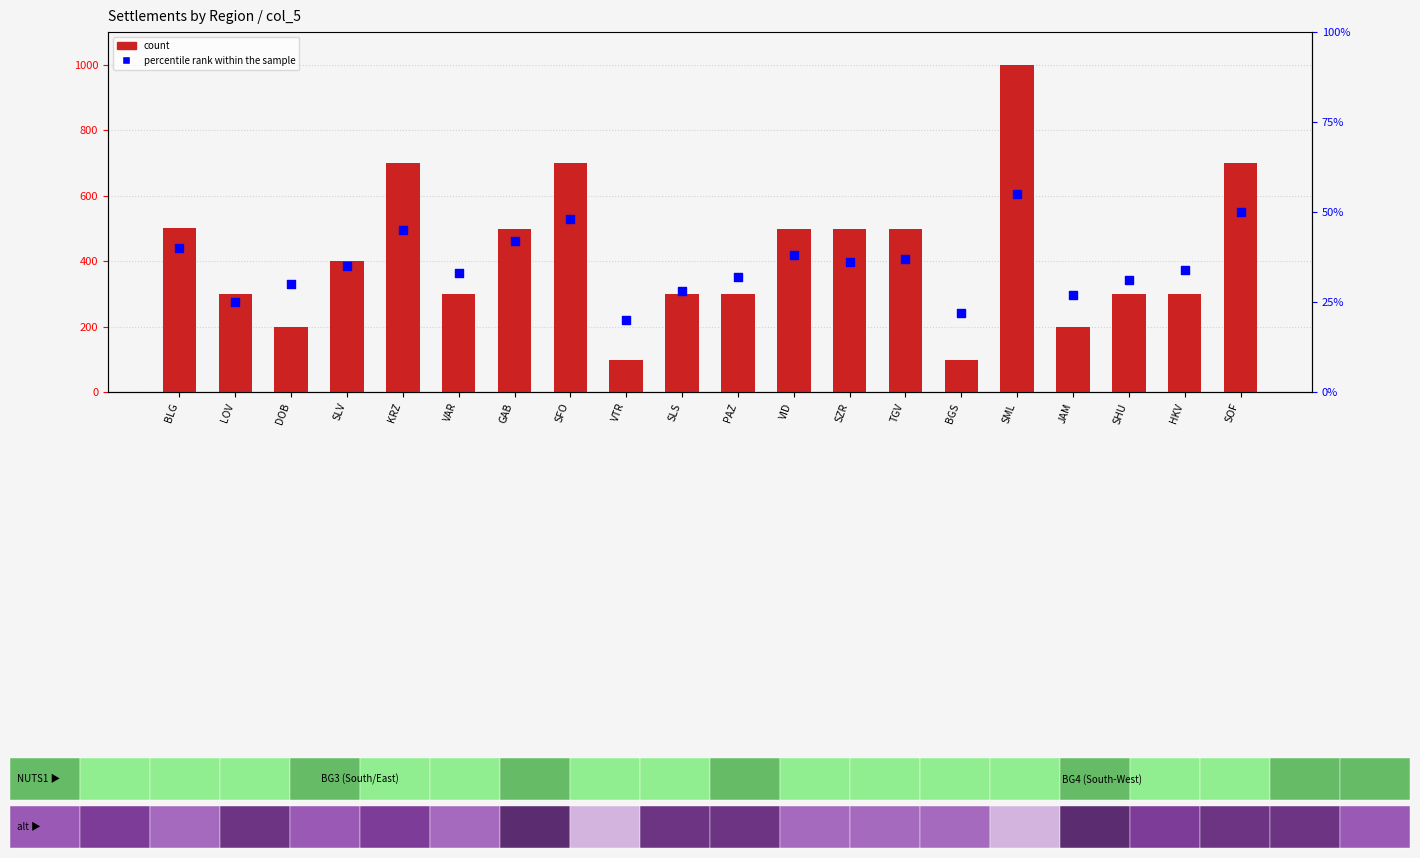

Is the value of count at SZR greater than the value of percentile rank within the sample at SLV?

Yes